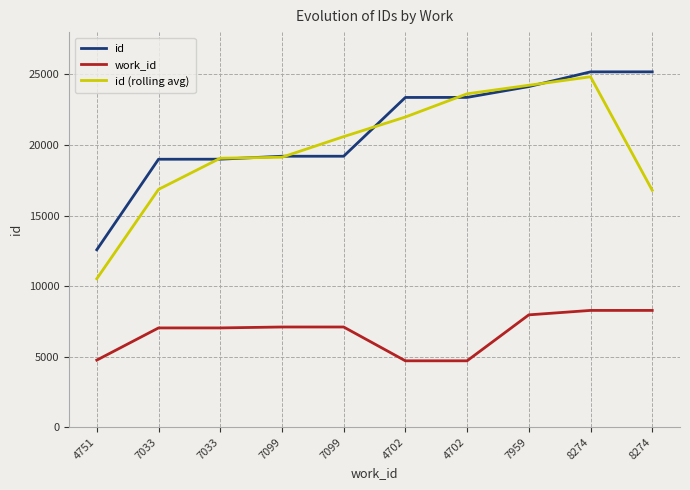

The value of id (rolling avg) at 7099 is 20591.3. True or false?

True